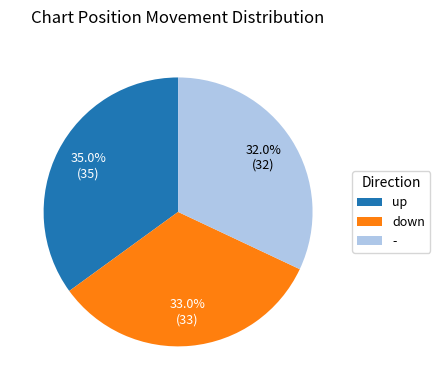

To the nearest percent, what percentage of the pie is down?

33%